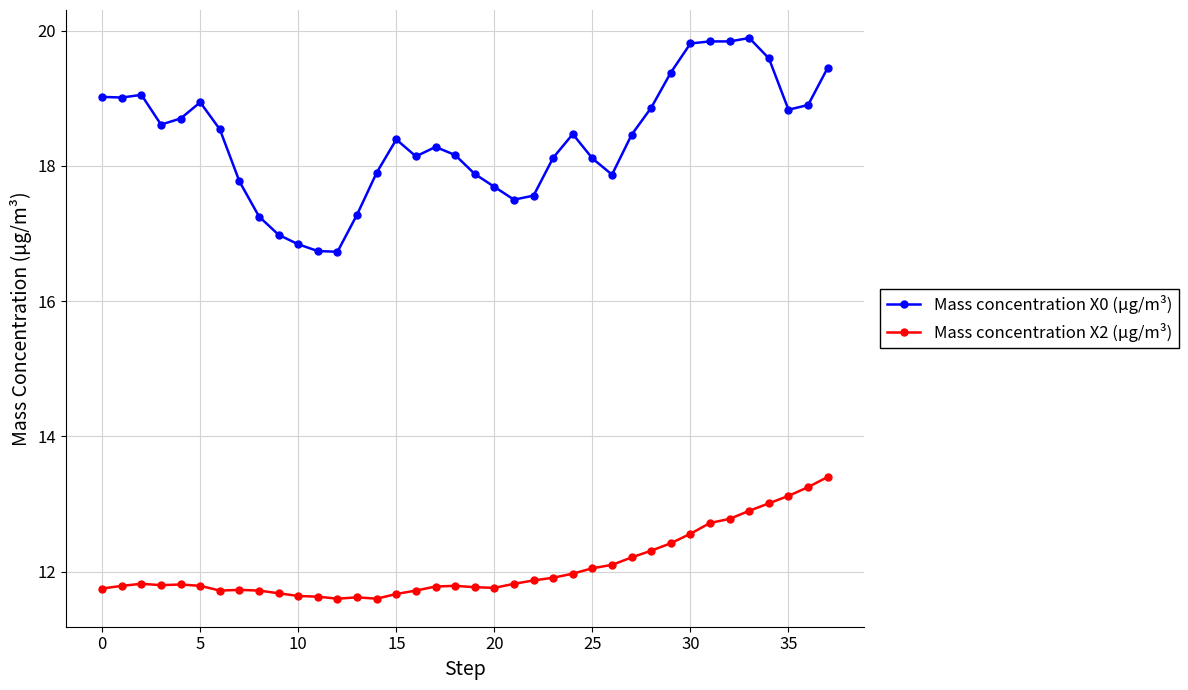

What is the average value of the Mass concentration X0 (μg/m³) series?

18.4